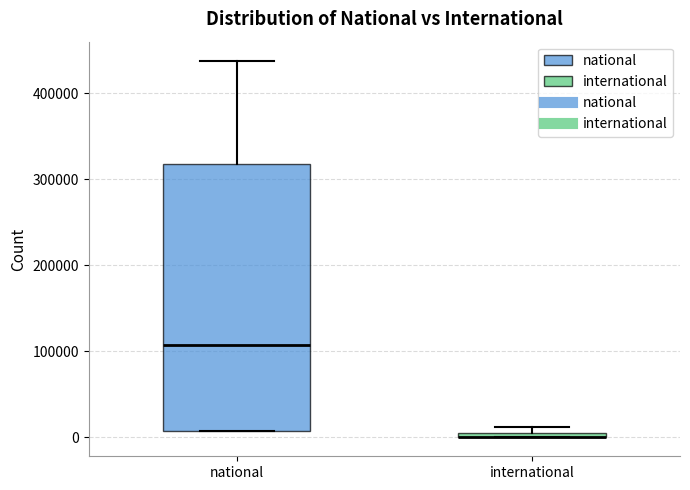

Comparing the boxes themselves (not the whiskers), which one is the tallest?

national